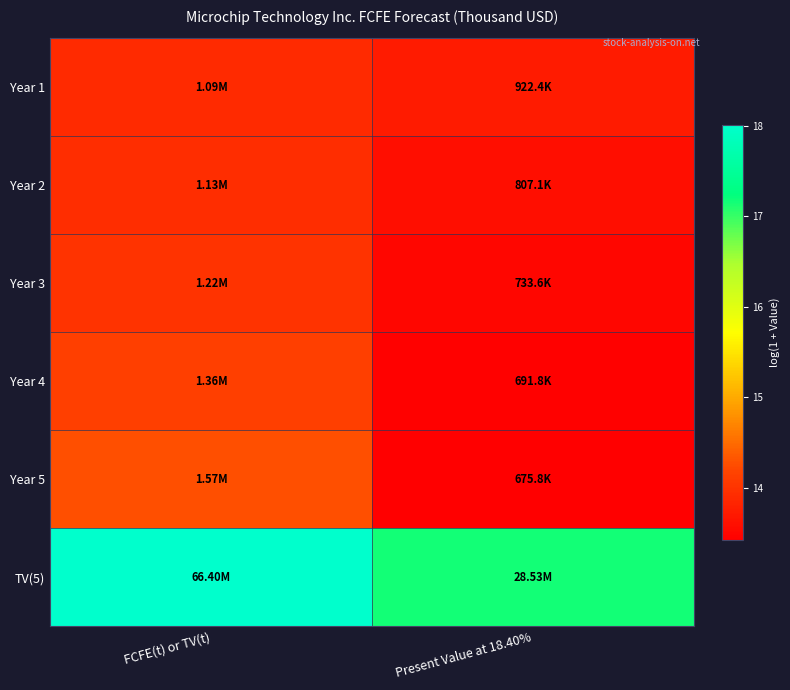

At how many categories does at least one series exceed 14?

2